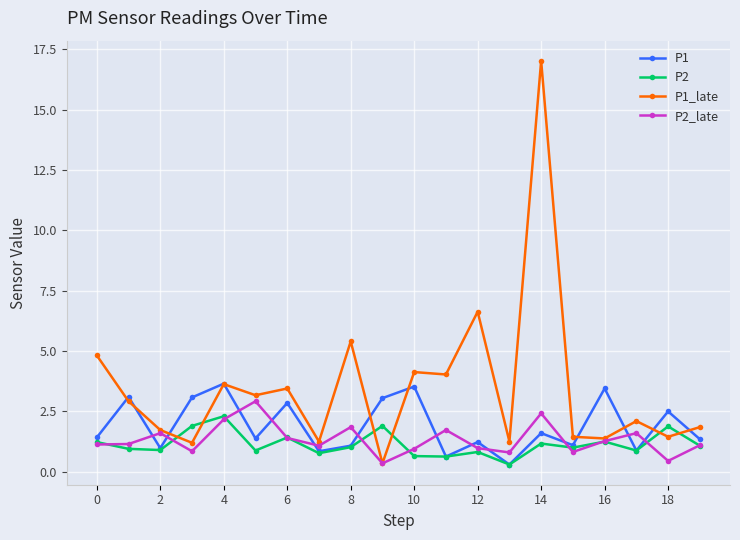

Which series has the largest total across all categories?

P1_late